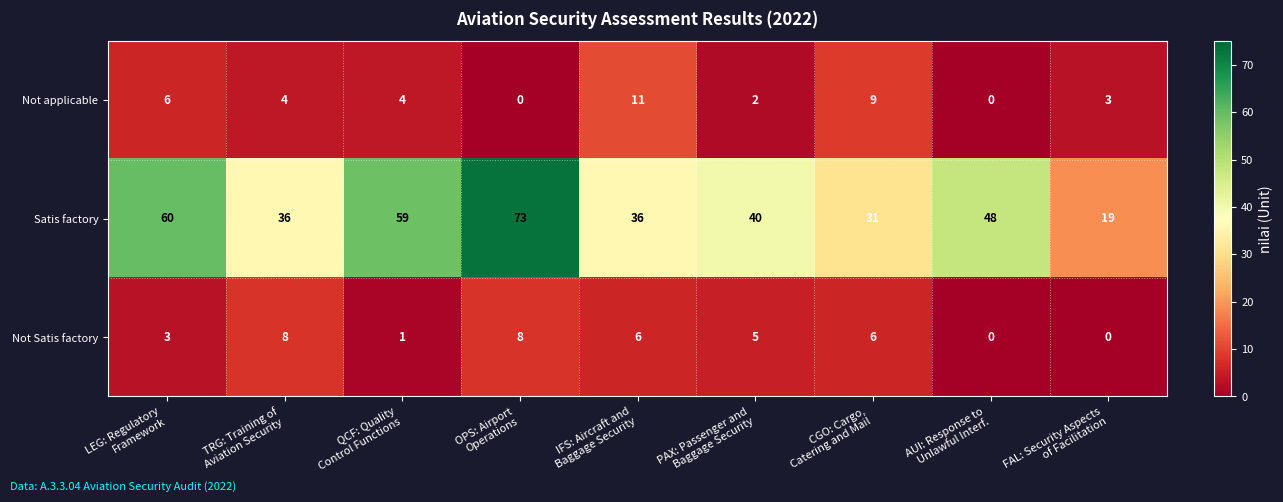

What is the maximum value for Not Satis factory?

8